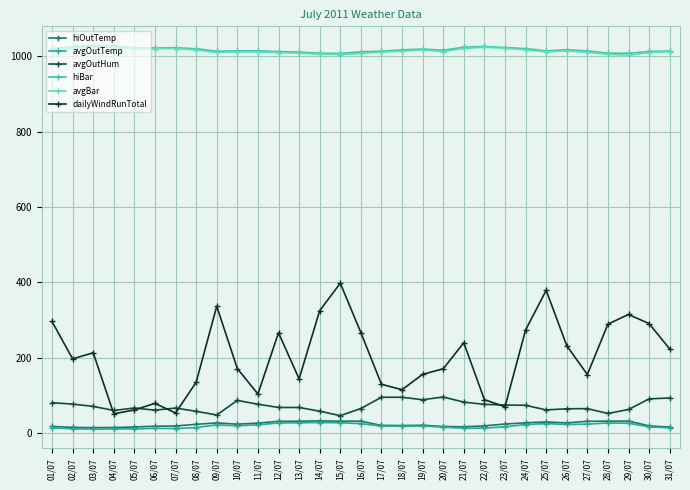

Is the value of dailyWindRunTotal at 12/07 greater than the value of avgOutTemp at 10/07?

Yes